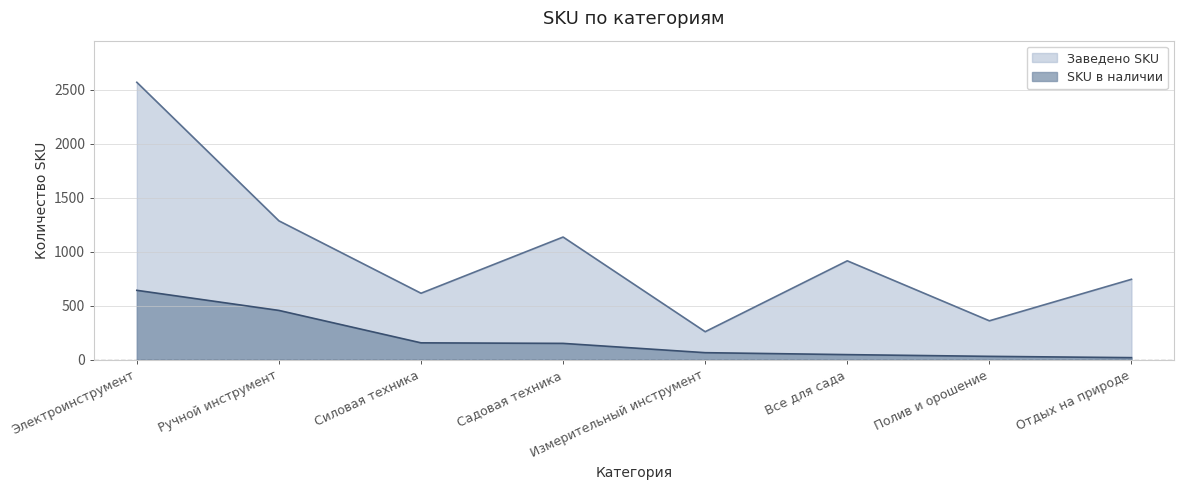

Is it true that SKU в наличии equals 316 at Ручной инструмент?

False